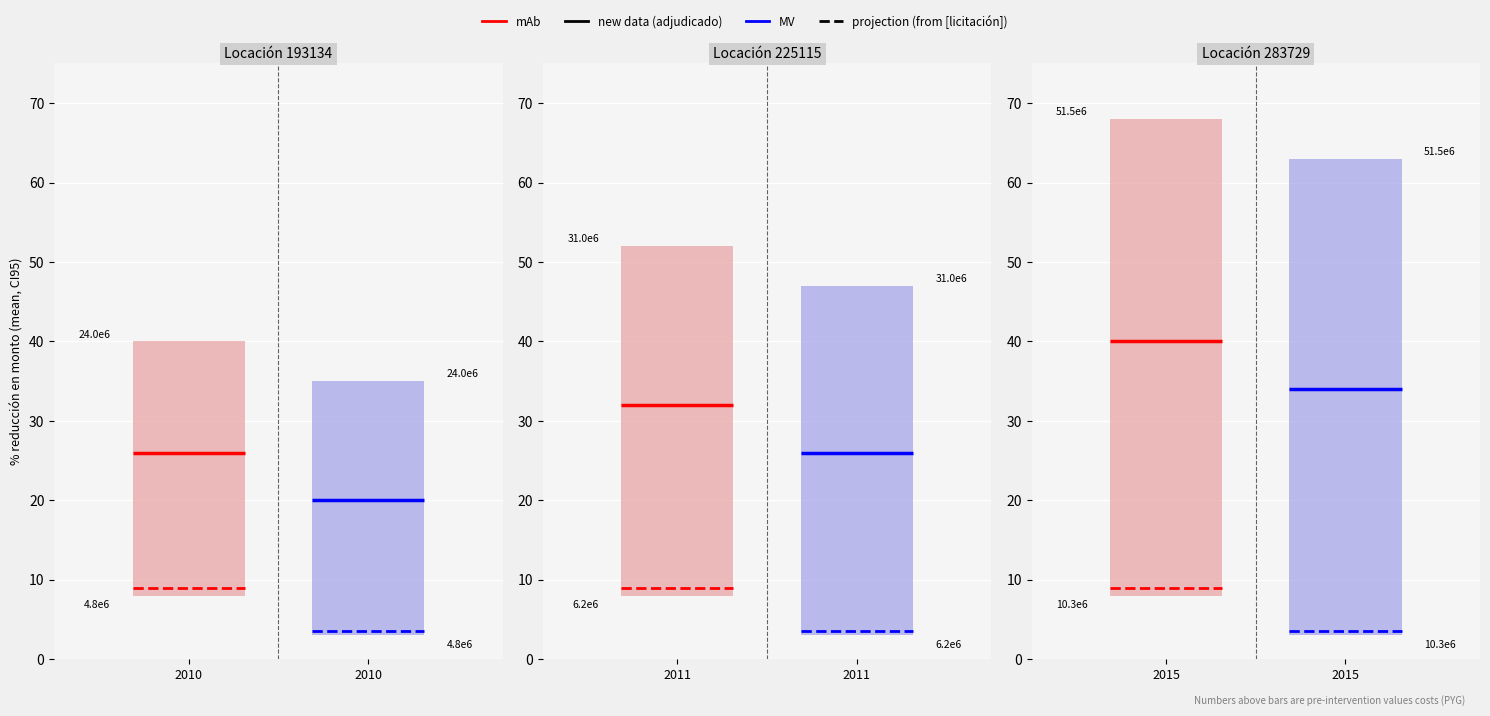

Is it true that MV proj equals 1.8 at 2010?

False